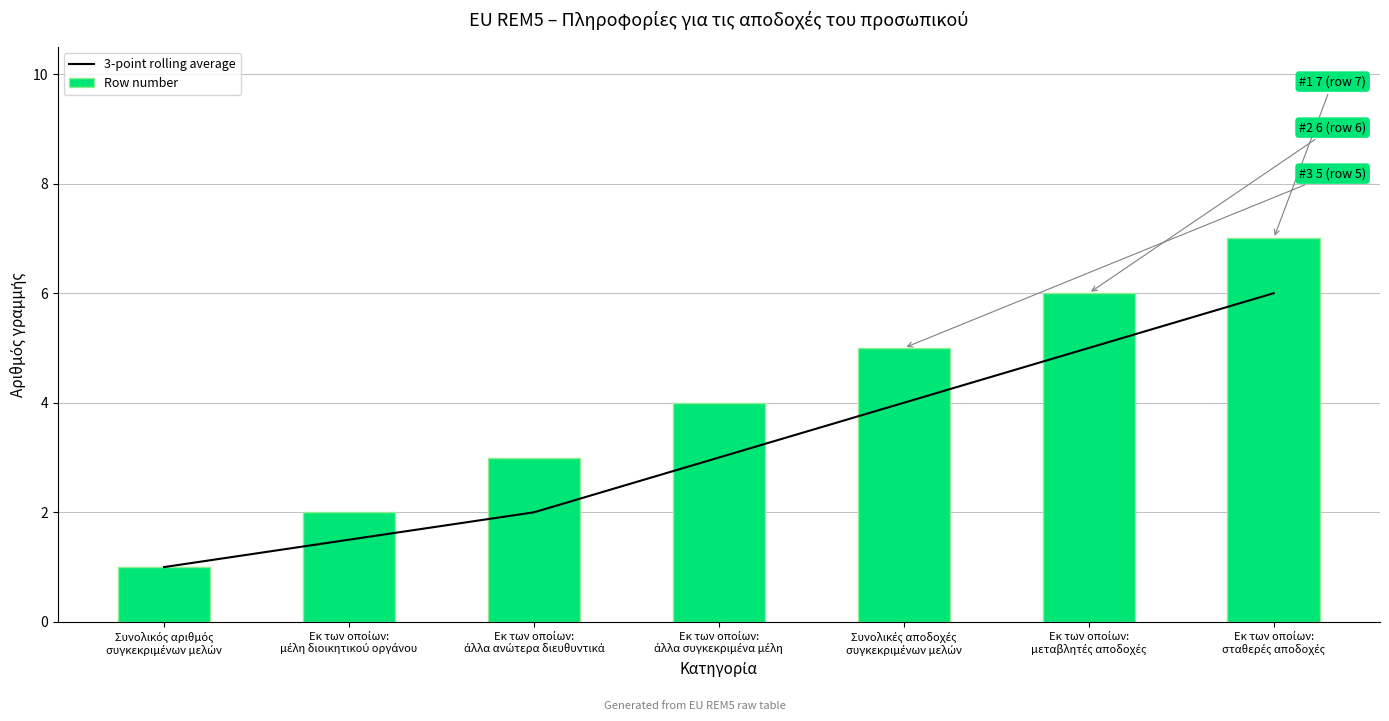

Where is Row number nearest to the value 4?

Εκ των οποίων:
άλλα συγκεκριμένα μέλη